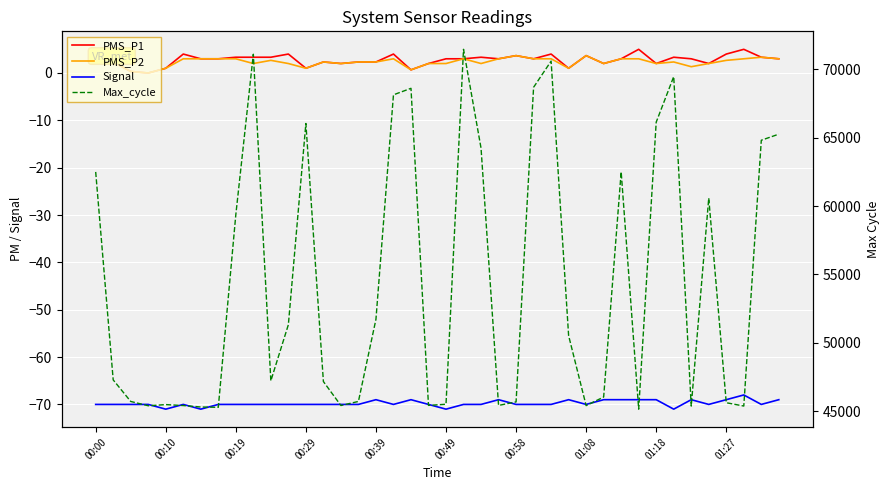

What are all the series names shown in the legend?

PMS_P1, PMS_P2, Signal, Max_cycle